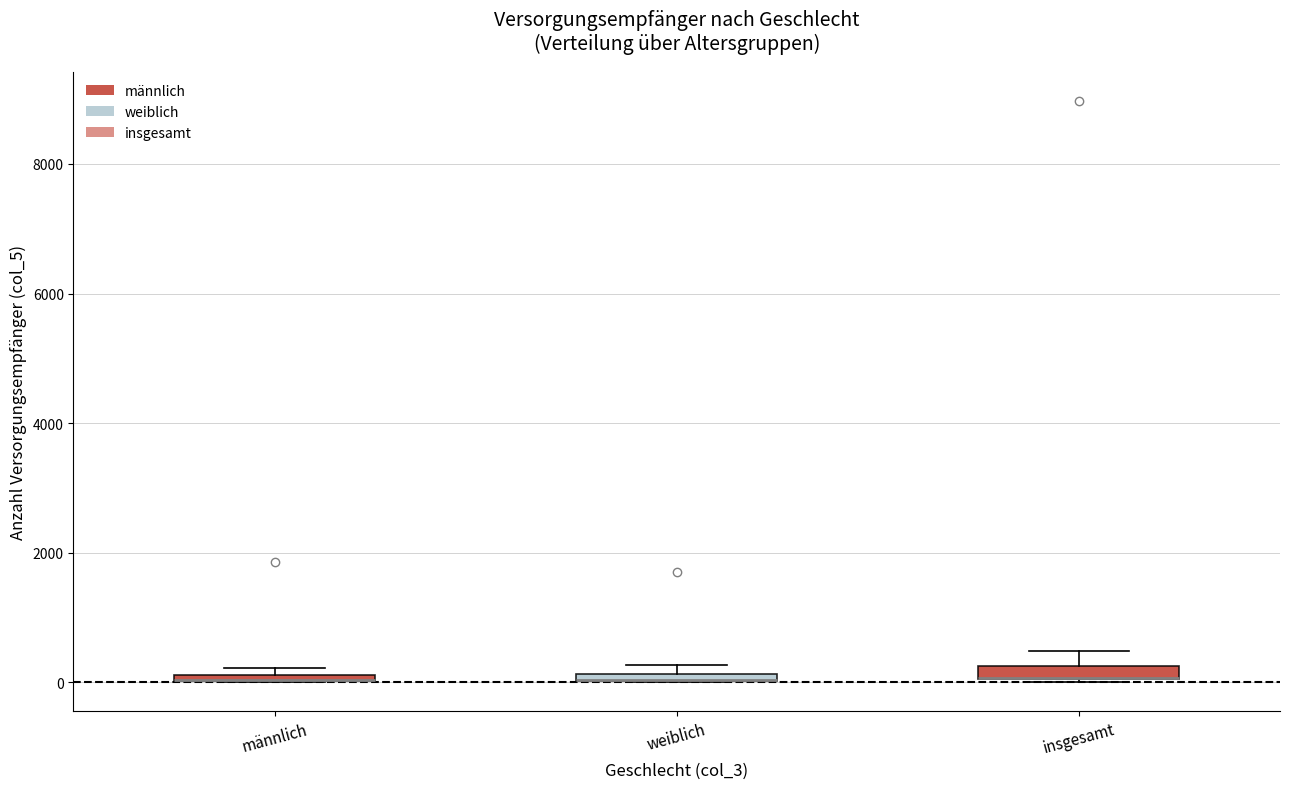

Where is the upper edge of the box for weiblich on the y-axis? The values are not printed on the chart, so give them approximately, as read against the axis.

200